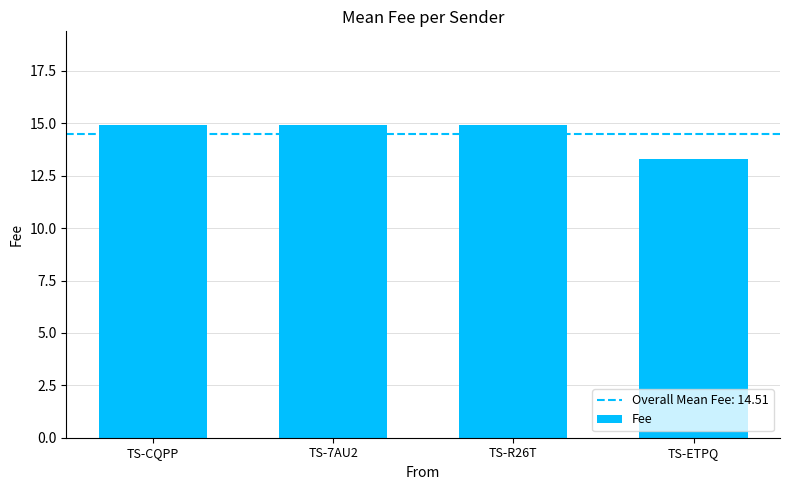

How many categories are shown in the chart?

4